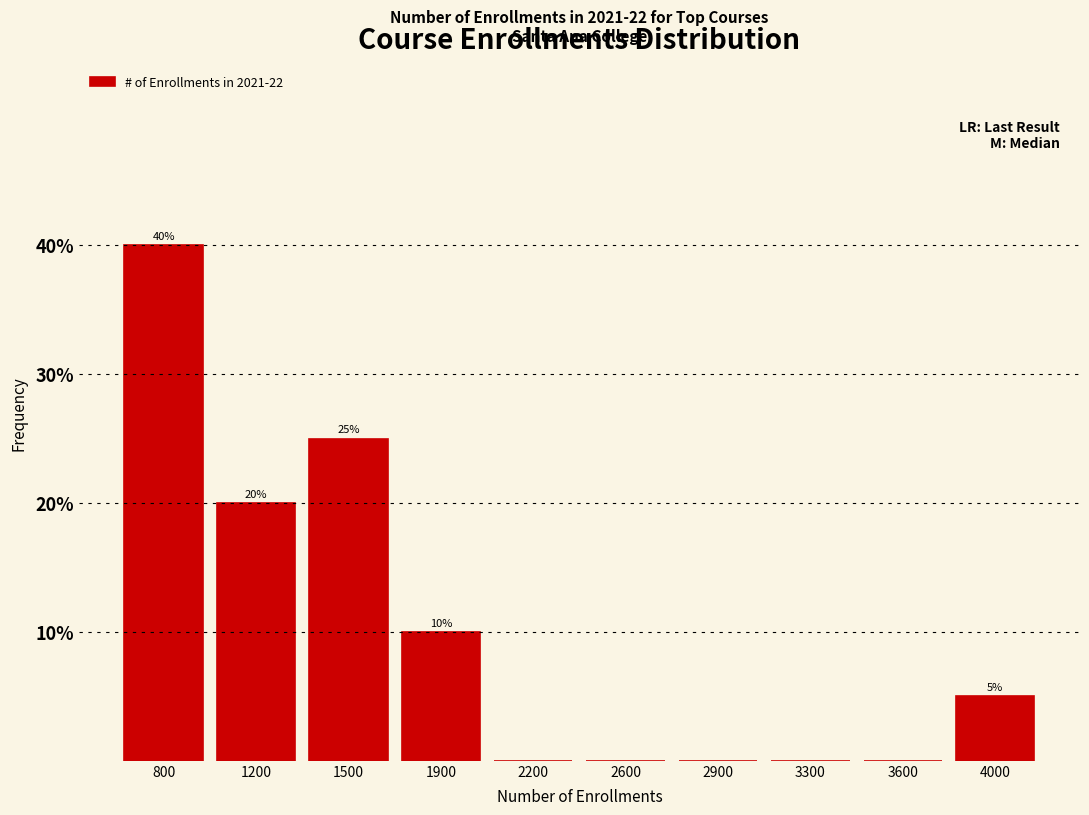

Reading right to left, transcribe all the data shown in this chart.

4000=5	3600=0	3300=0	2900=0	2600=0	2200=0	1900=10	1500=25	1200=20	800=40